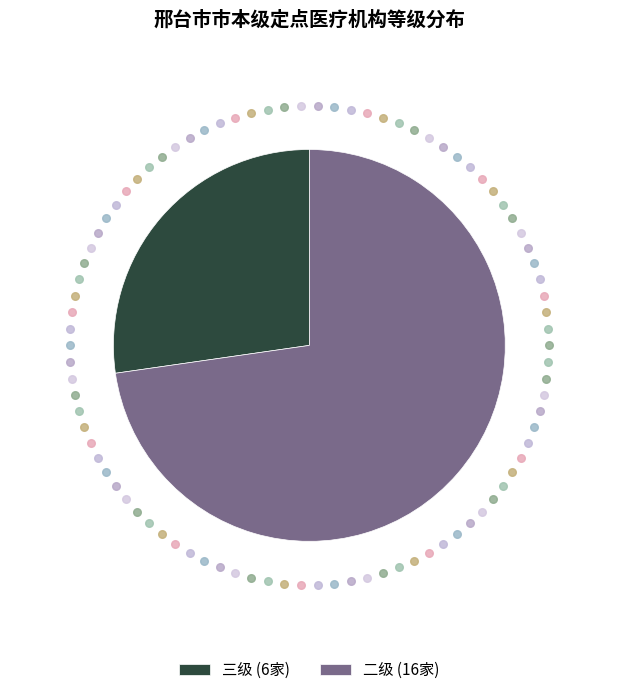

Which slice represents more than half of the pie?

二级